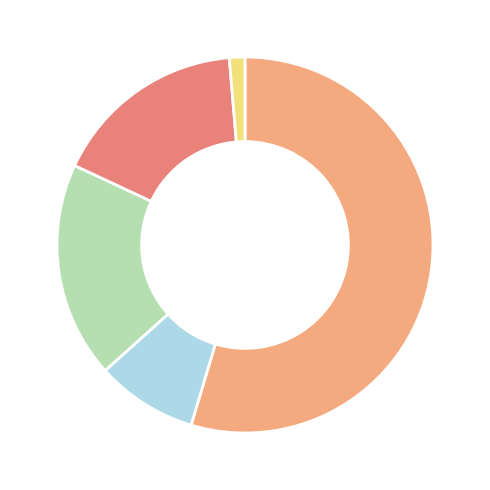

Count the number of slices in the pie.

5